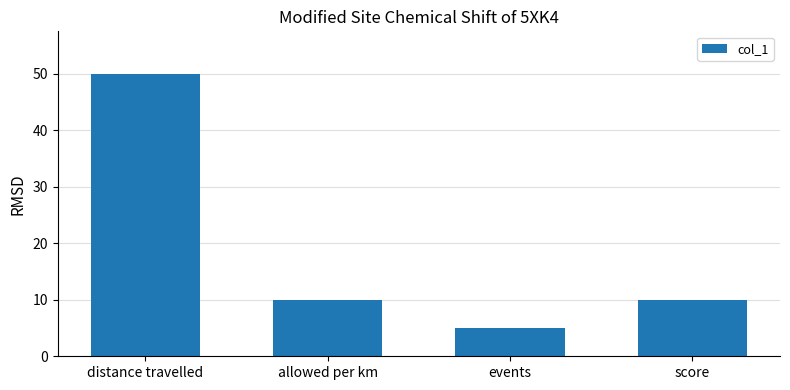

How many categories are shown in the chart?

4